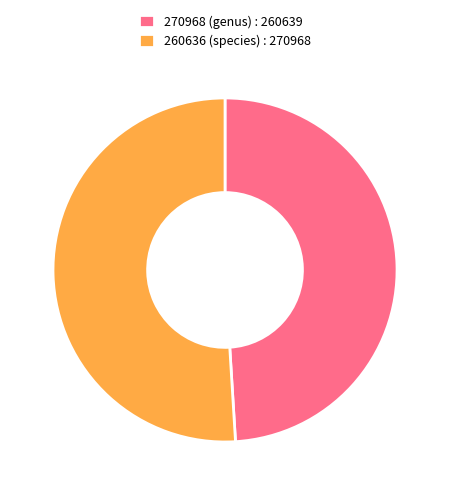

Combined, do 270968 (genus) : 260639 and 260636 (species) : 270968 account for over 50%?

Yes